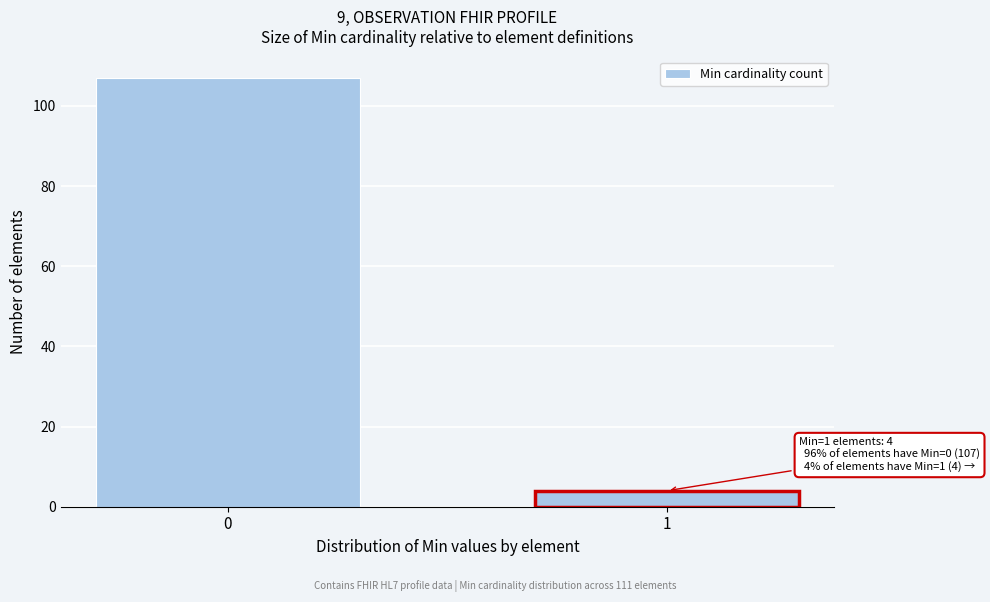

Reading left to right, list all the values displayed in this chart.

0=107	1=4